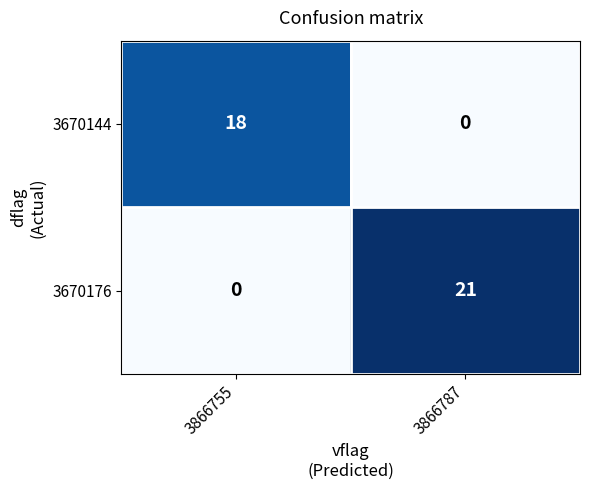

Reading right to left, list all the values displayed in this chart.

3670144: 0	18
3670176: 21	0